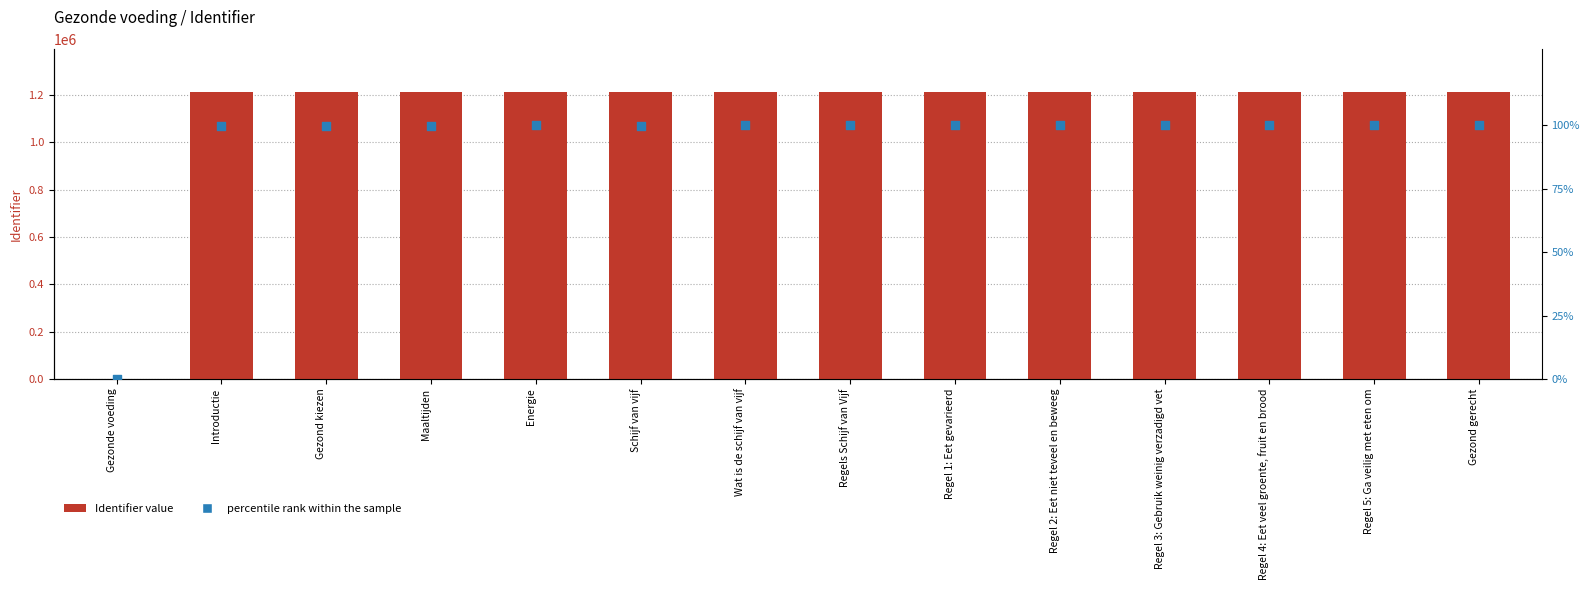

What is the total value across all series at Energie?

1210915.0